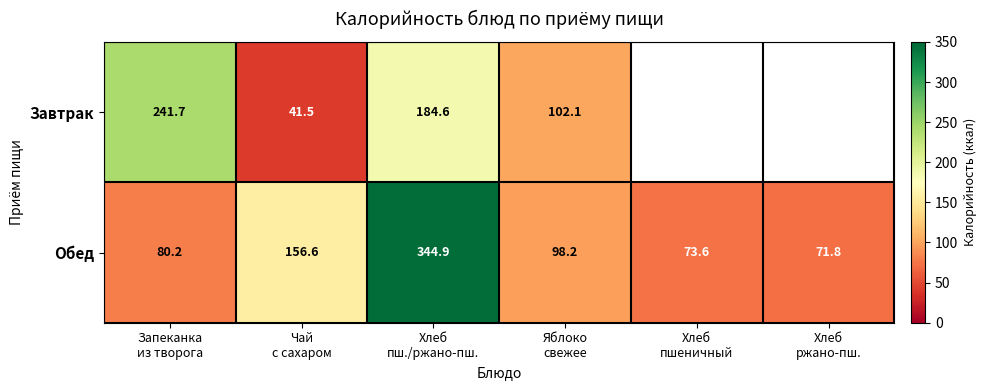

Which label corresponds to the smallest value in the chart?

Чай
с сахаром